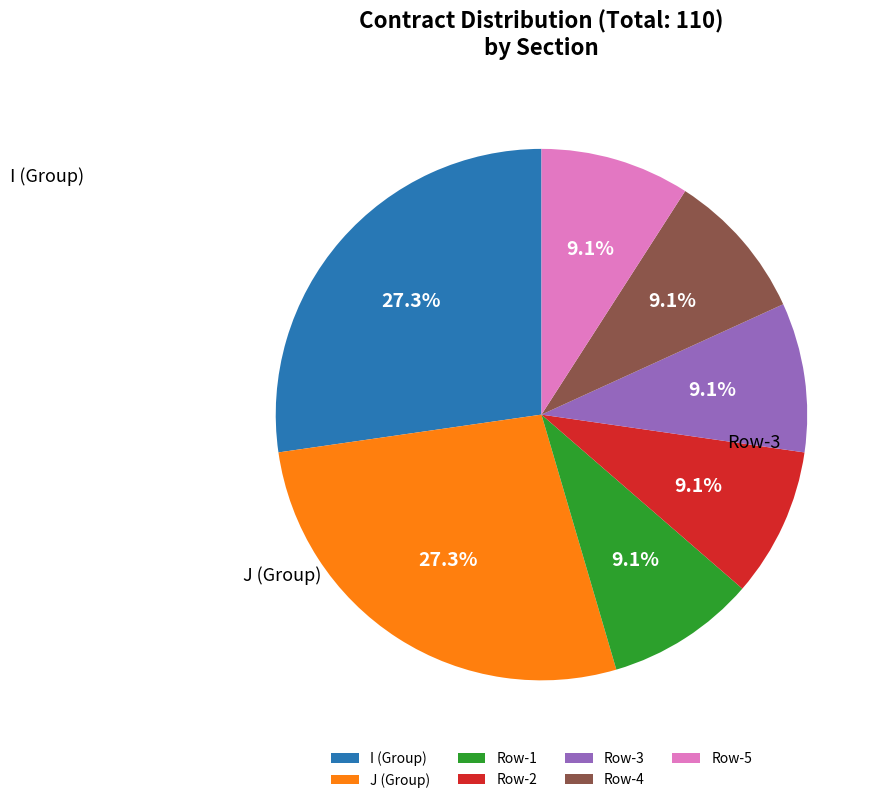

Is there a majority slice in this chart?

No